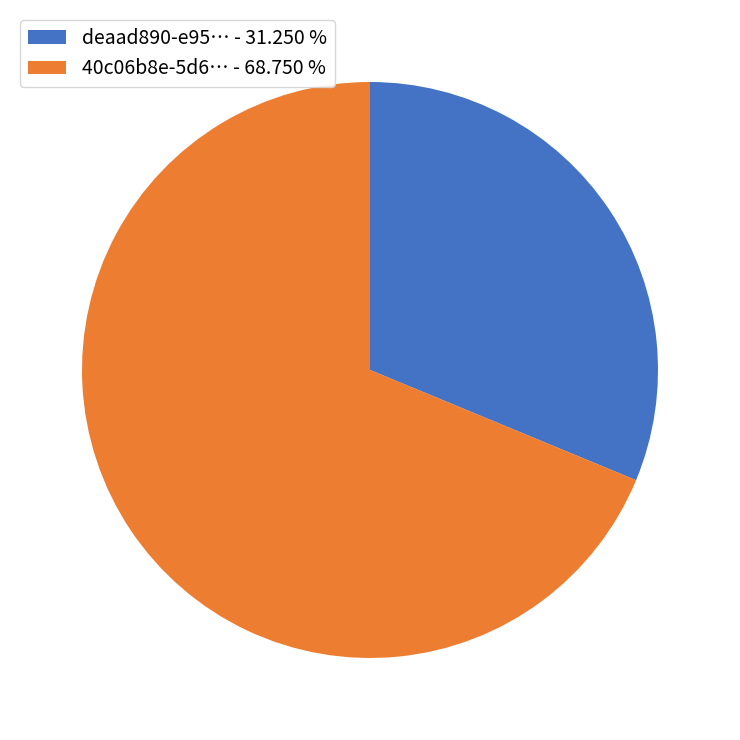

Which category has the smallest portion of the pie?

deaad890-e95… - 31.250 %